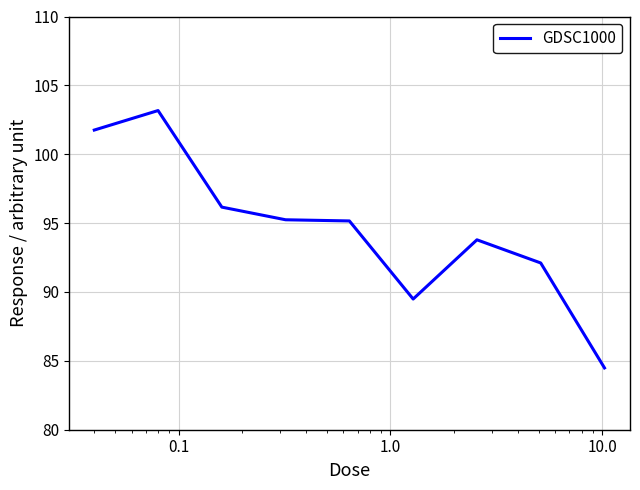

What is the difference between the maximum and minimum values?

18.7